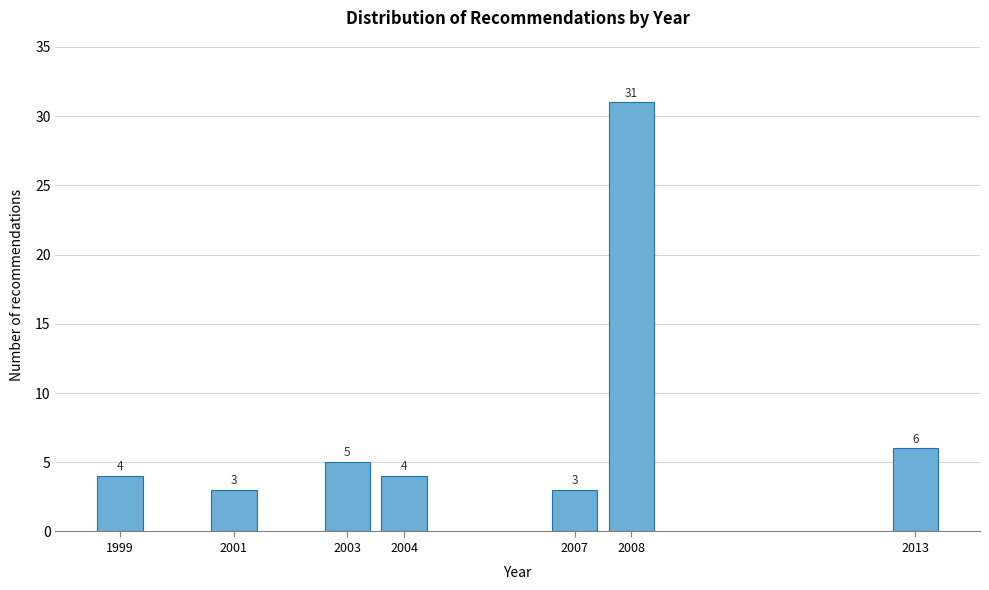

Reading left to right, list all the values displayed in this chart.

4	3	5	4	3	31	6